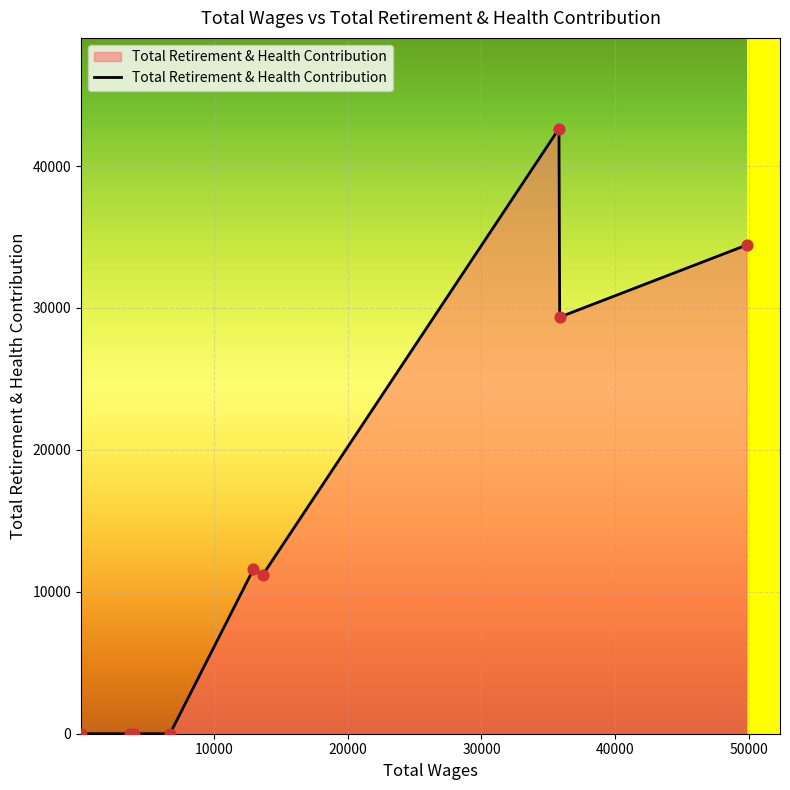

What is the maximum value shown in the chart?

42637